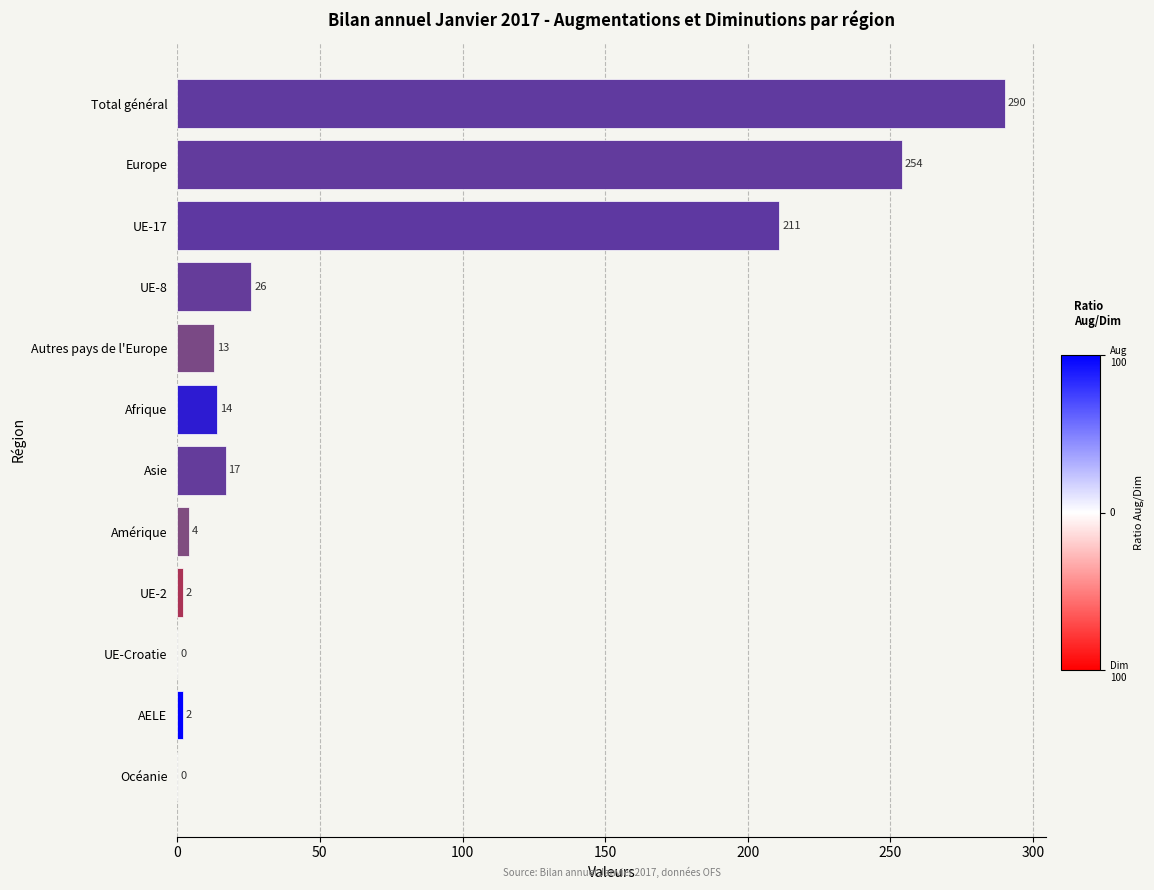

Reading bottom to top, transcribe all the data shown in this chart.

Océanie=0	AELE=2	UE-Croatie=0	UE-2=2	Amérique=4	Asie=17	Afrique=14	Autres pays de l'Europe=13	UE-8=26	UE-17=211	Europe=254	Total général=290